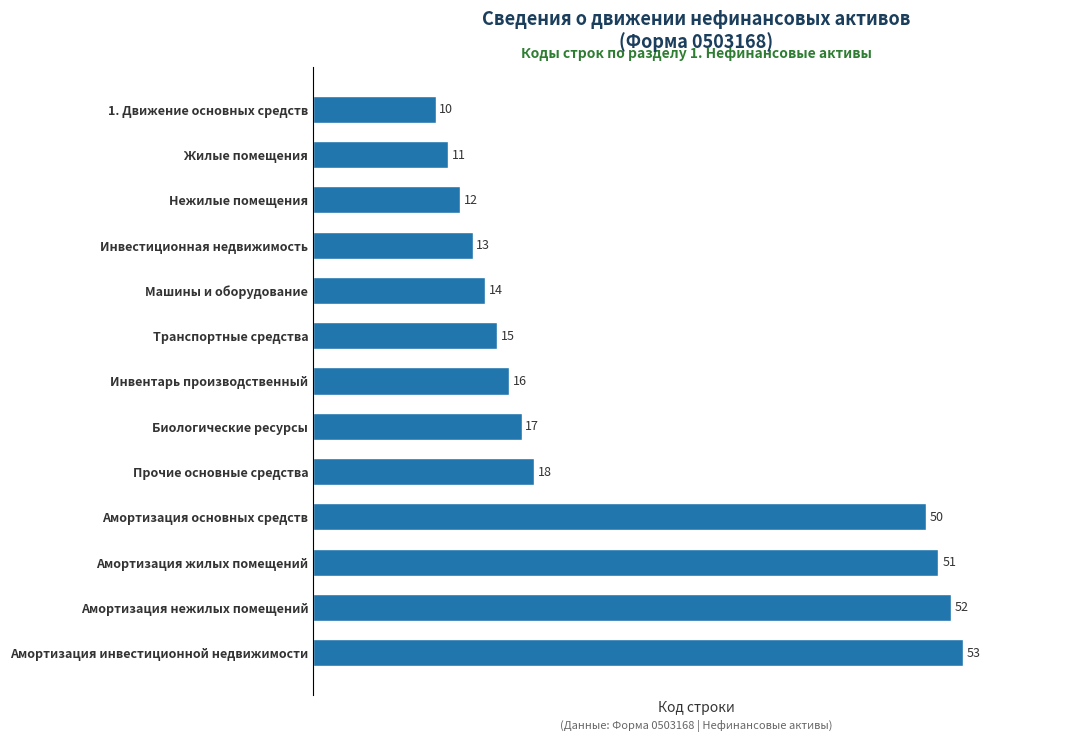

The chart shows a value of 18 at Прочие основные средства. True or false?

True